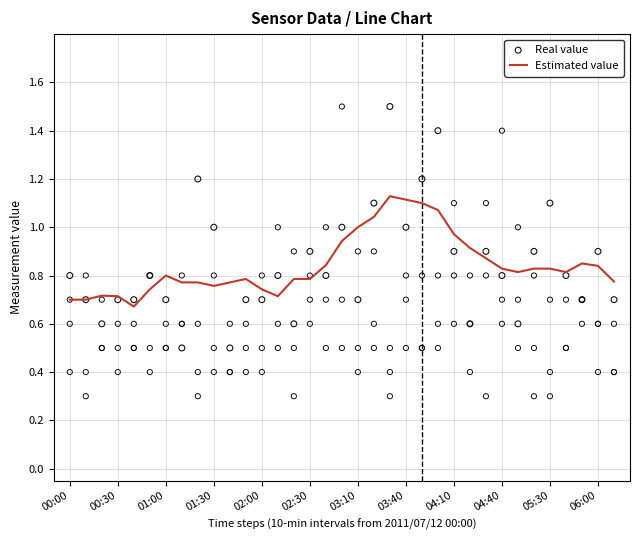

Which series has the widest spread of Y values?

Real value